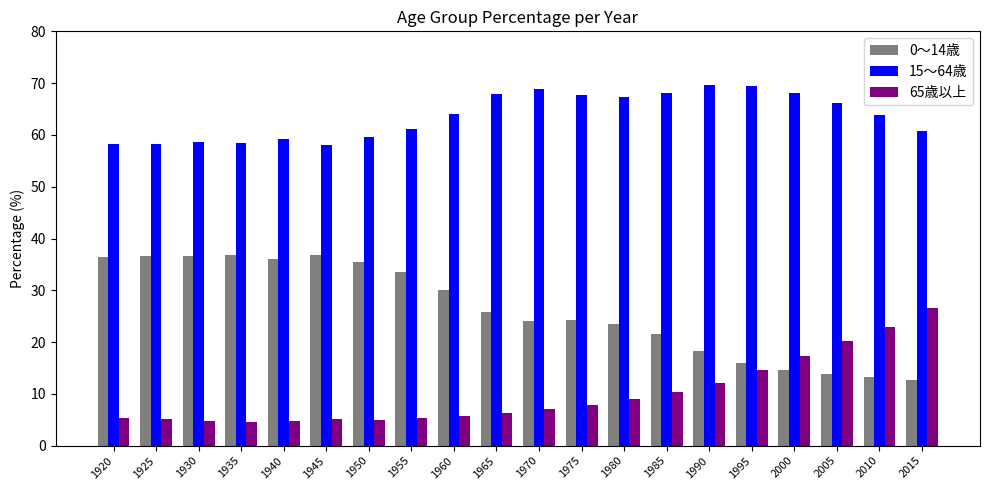

How many data points in 0～14歳 are less than 25?

10